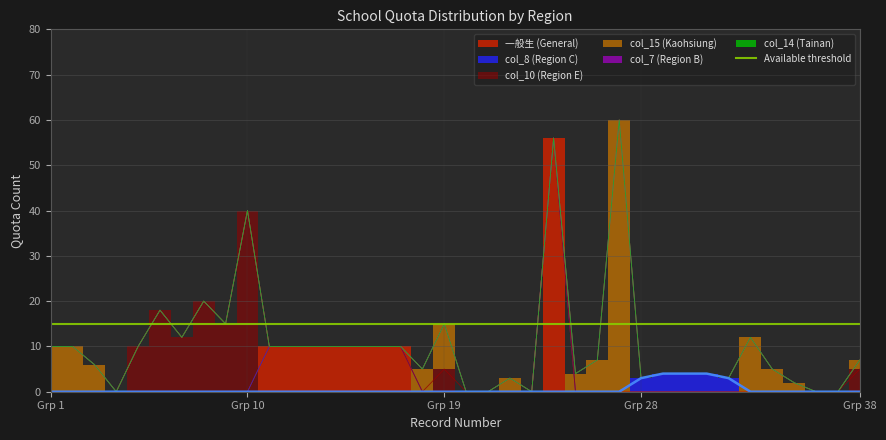

At how many categories does at least one series exceed 51?

2